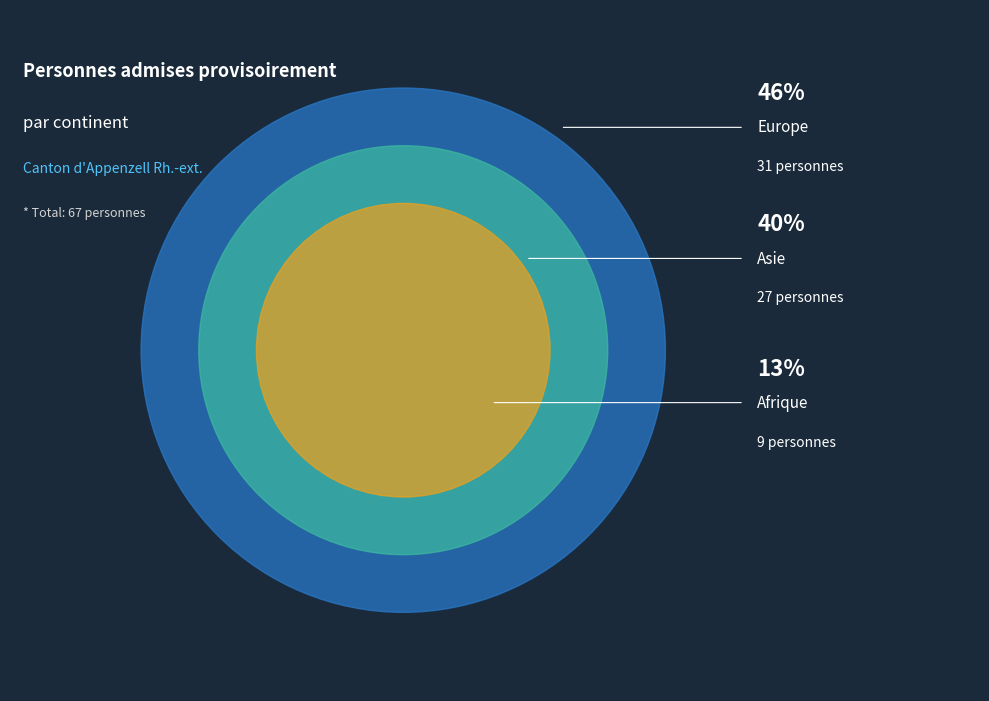

Which slice is the largest?

Europe